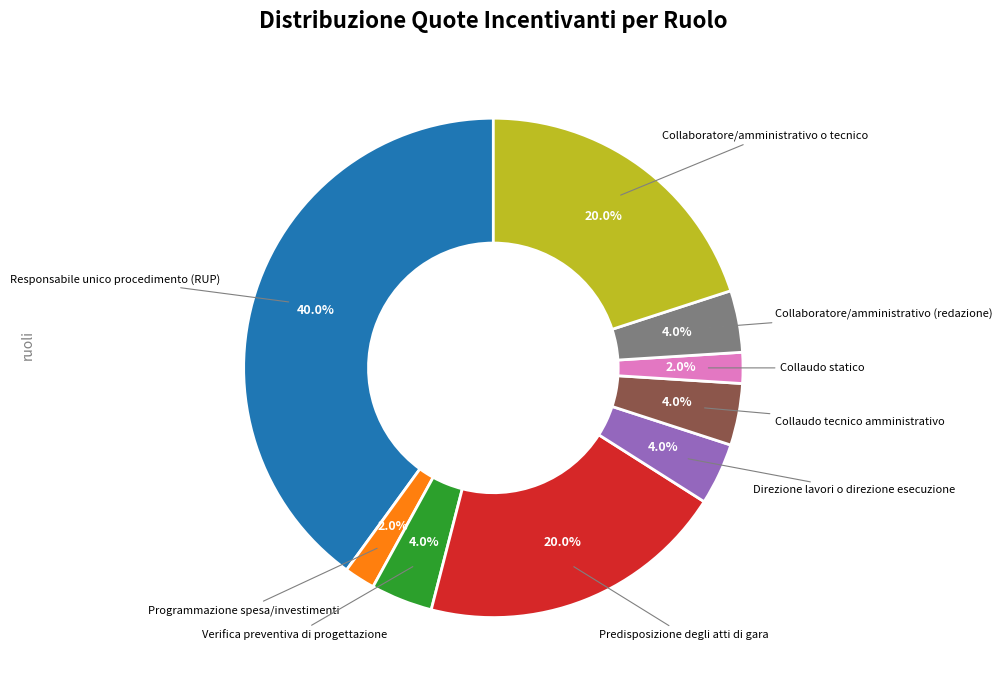

Is there any slice that represents more than half of the pie?

No